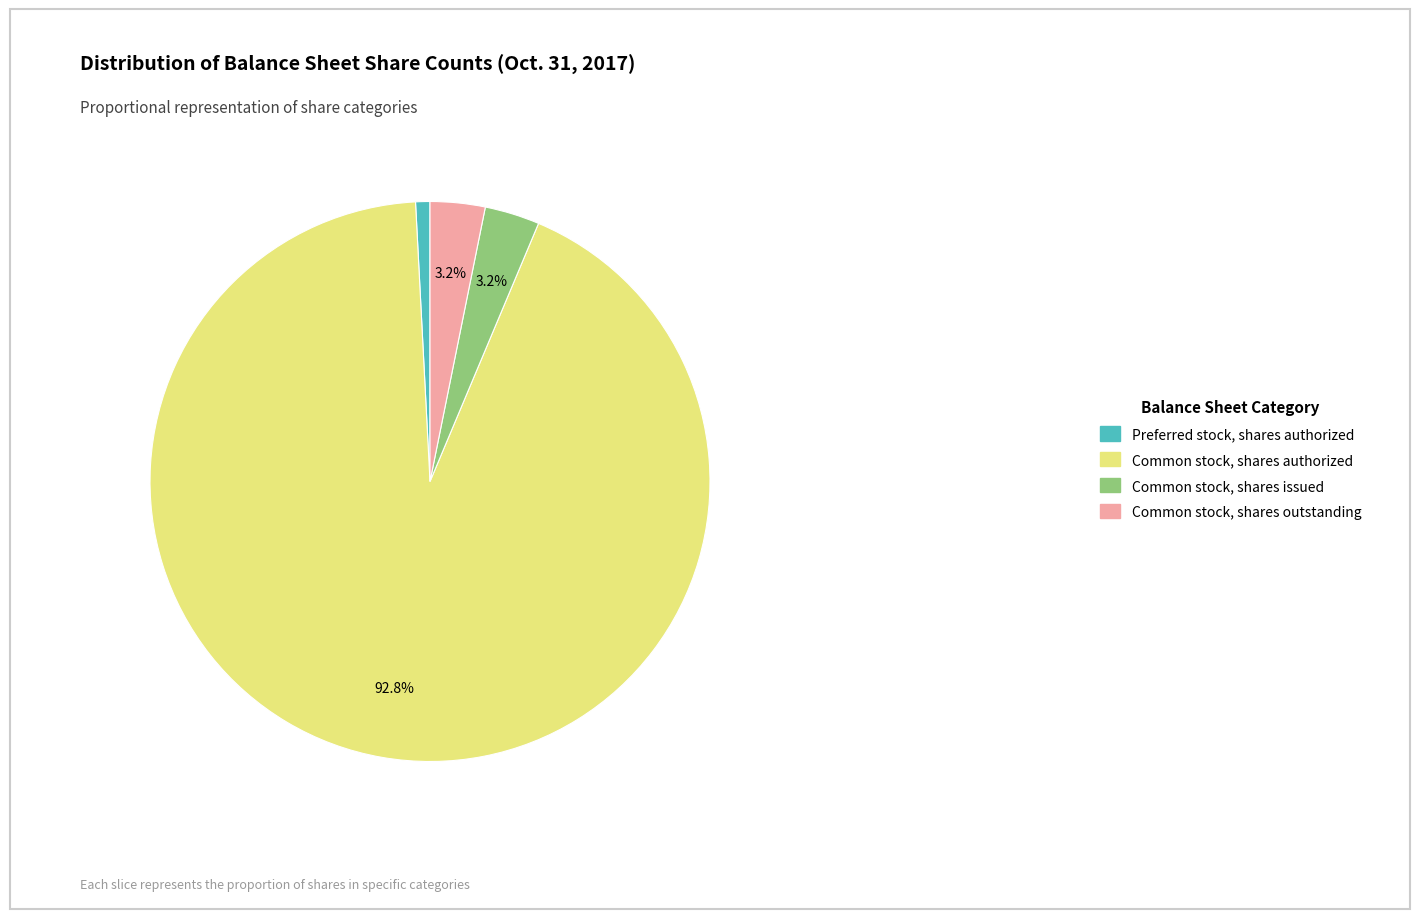

Is there any slice that represents more than half of the pie?

Yes